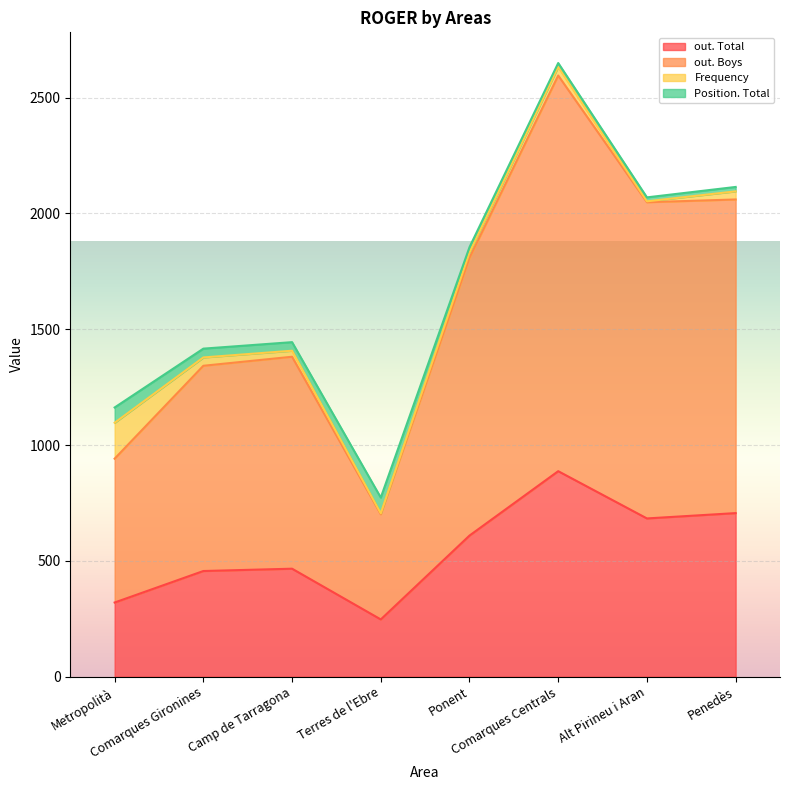

What is the value of the out. Total point at the 1st from the left?

320